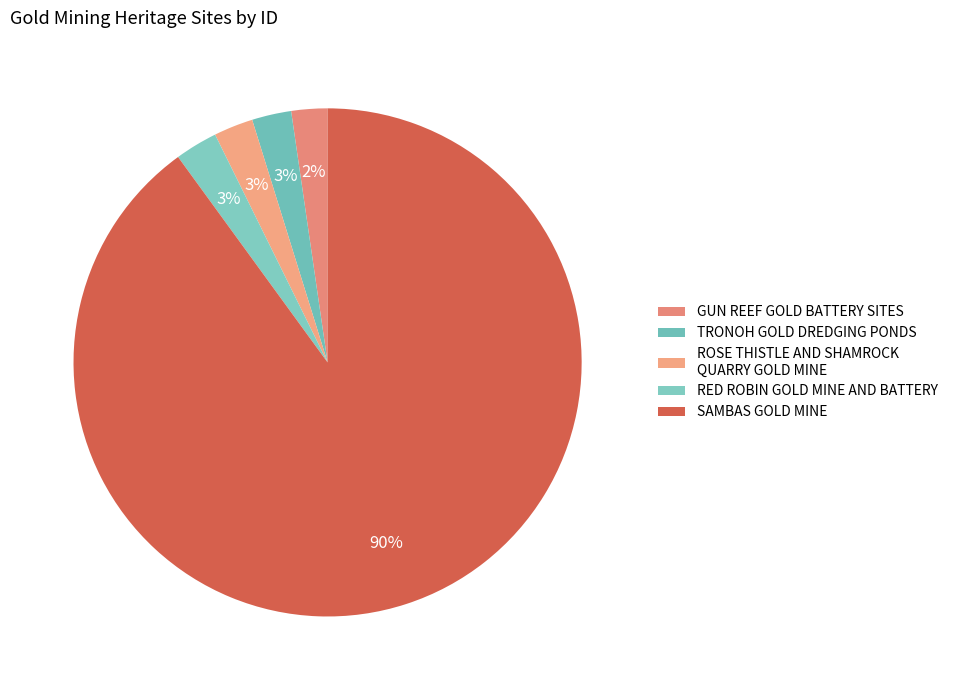

Rank the categories by value from lowest to highest.

GUN REEF GOLD BATTERY SITES, TRONOH GOLD DREDGING PONDS, ROSE THISTLE AND SHAMROCK QUARRY GOLD MINE, RED ROBIN GOLD MINE AND BATTERY, SAMBAS GOLD MINE